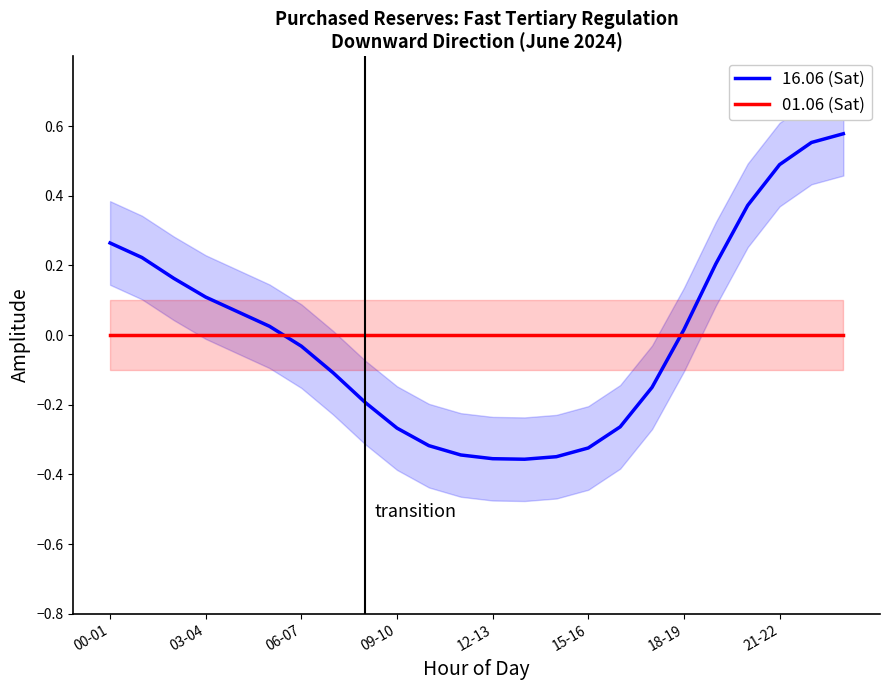

The 16.06 (Sat) series shows 0.4 at 00-01. True or false?

False